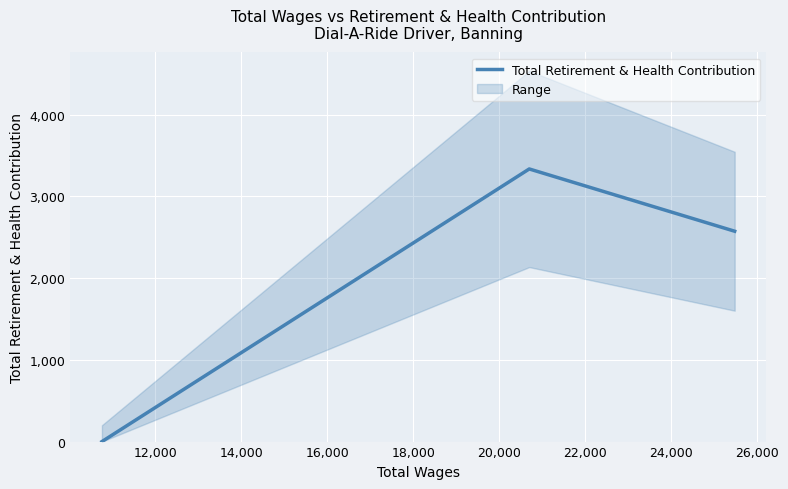

What is the highest value of the Total Retirement & Health Contribution series?

3336